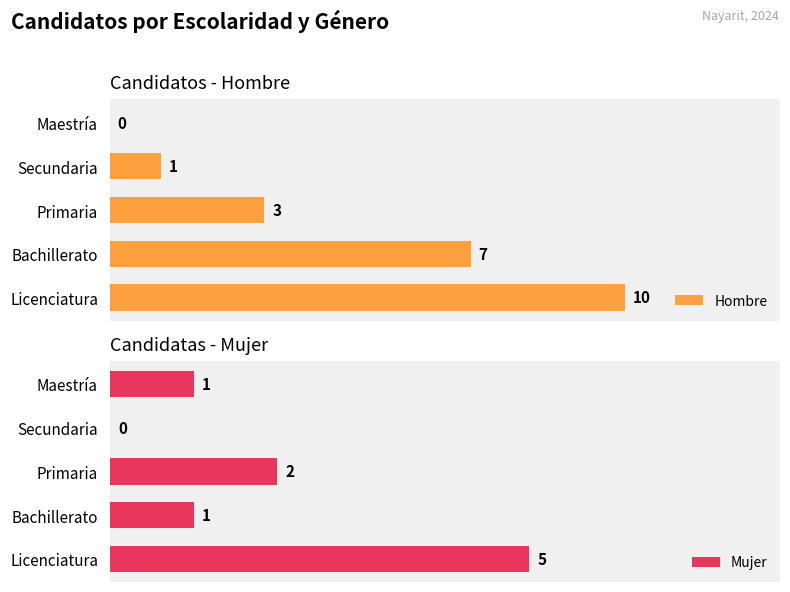

At which label is Mujer closest to 2?

Primaria